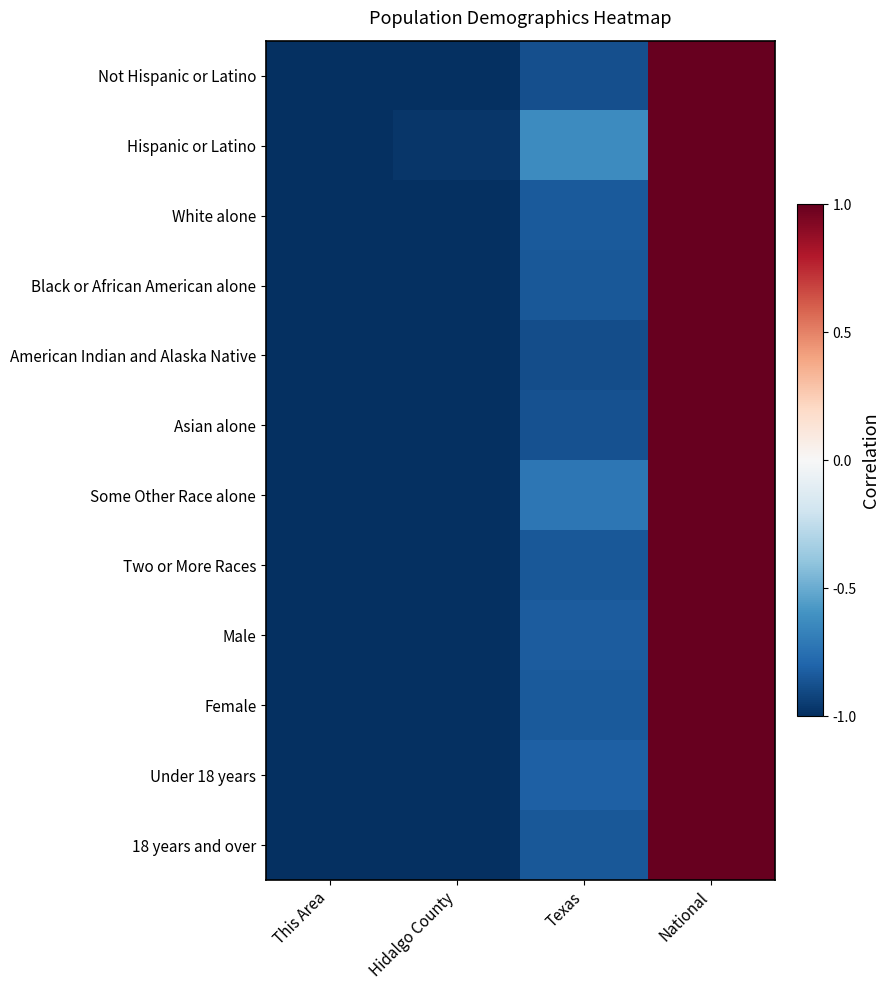

How many data points does each series have?

4